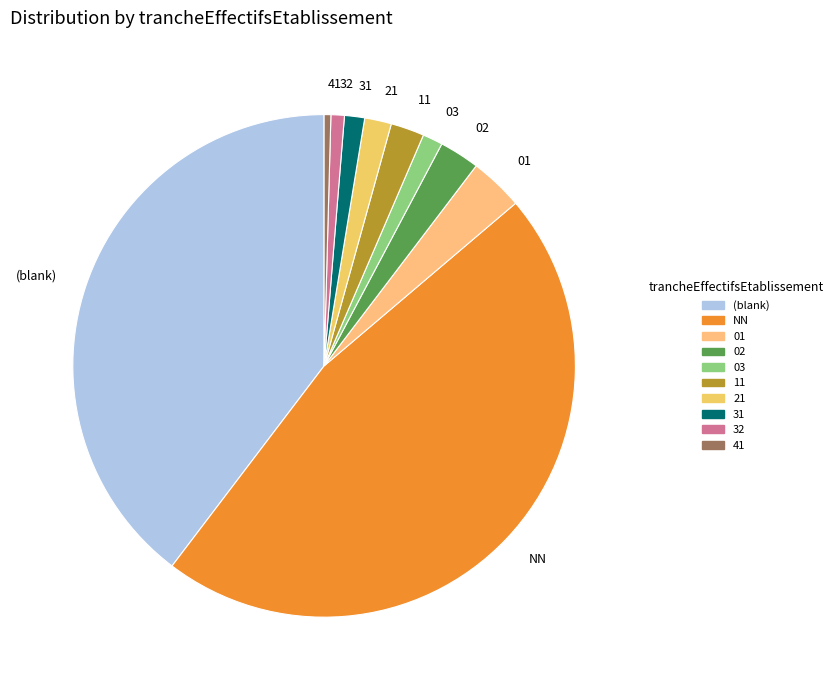

Is there a majority slice in this chart?

No